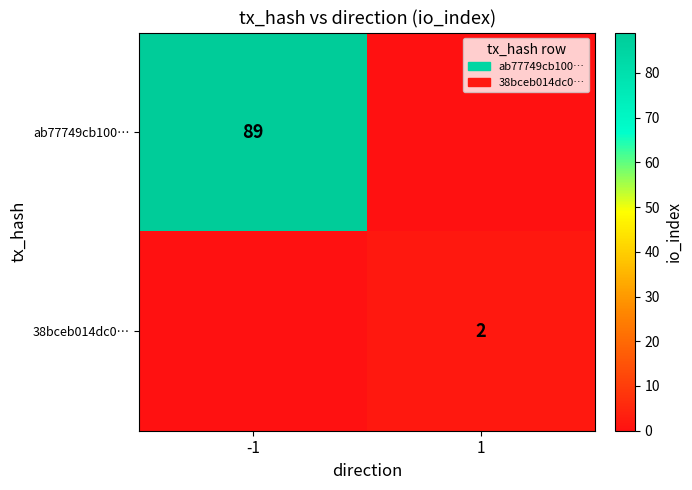

True or false: ab77749cb100… has a value of 89 at -1.

True